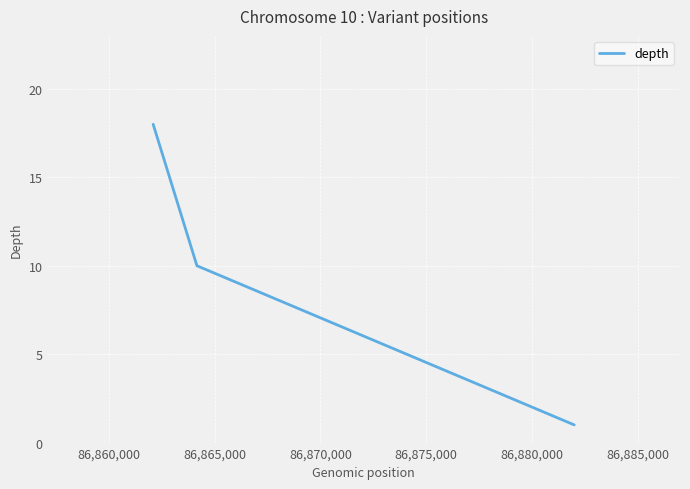

What is the sum of all values?

29